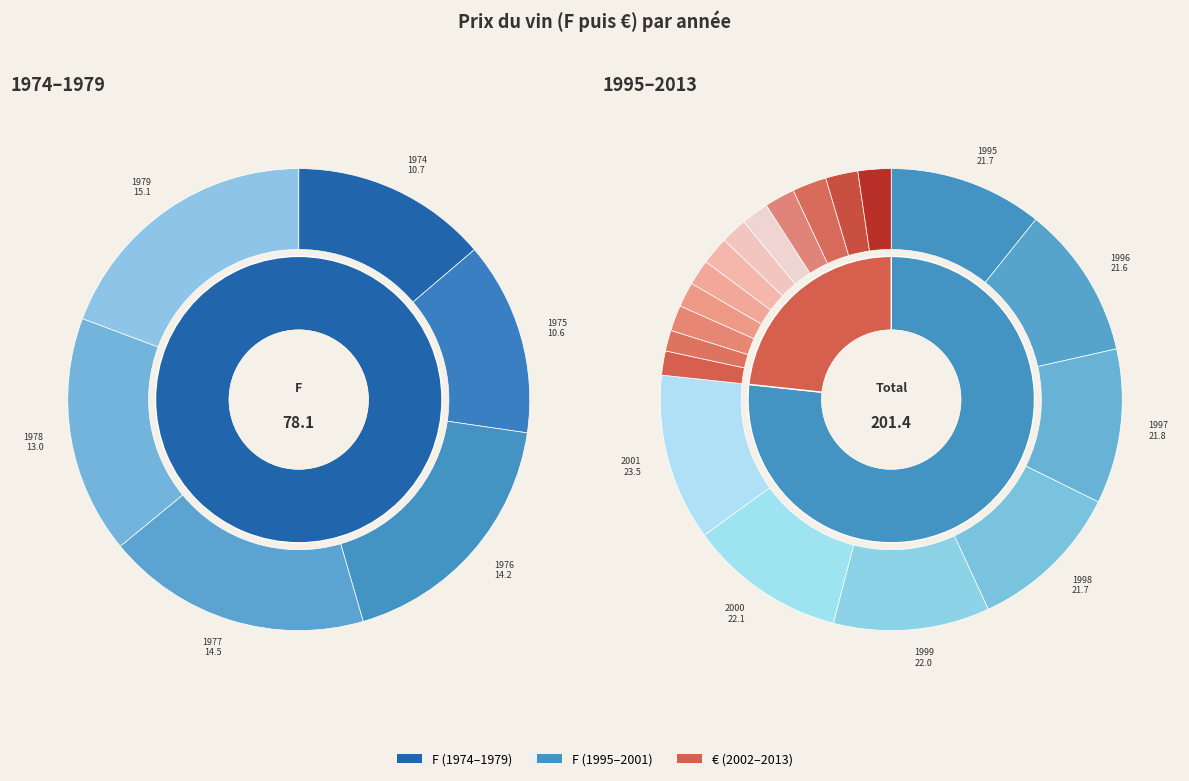

How many segments does this pie chart have?

25